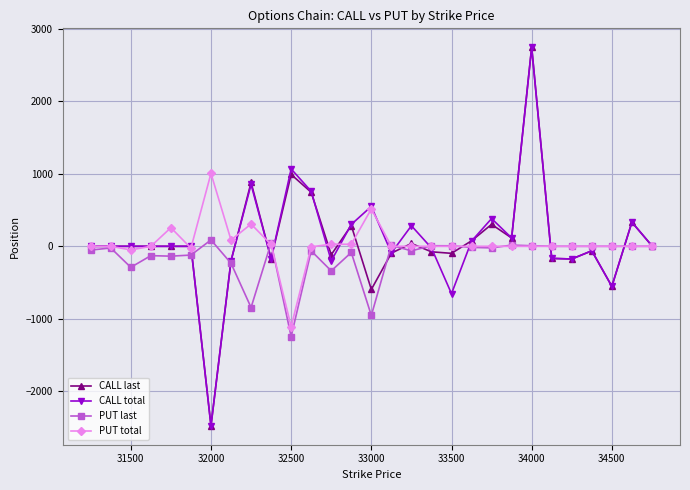

In PUT last, how many points are lower than both neighbors (excluding endpoints)?

8